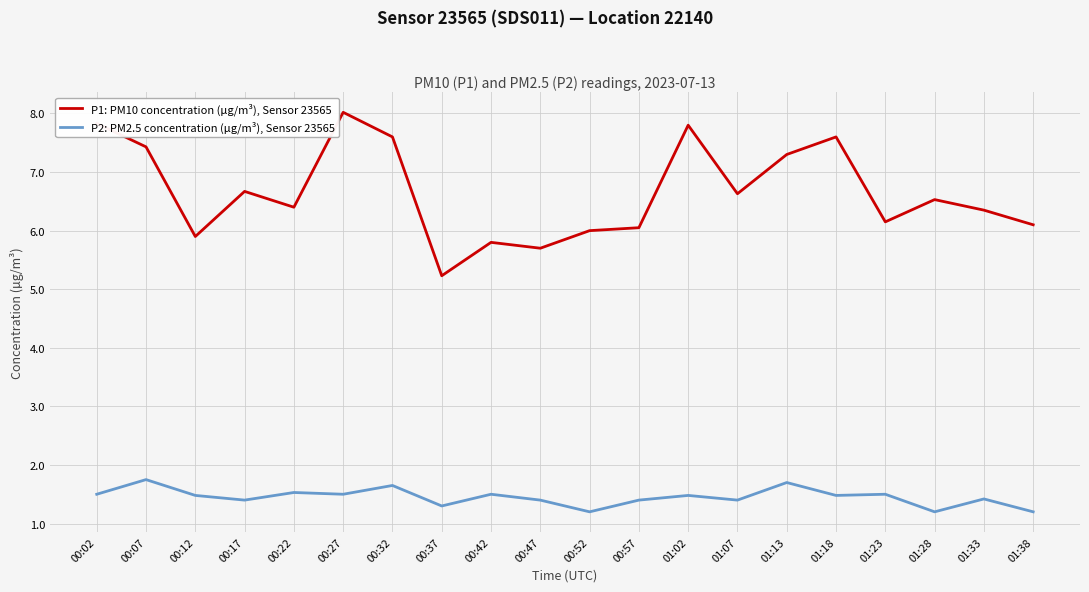

True or false: P1: PM10 concentration (µg/m³), Sensor 23565 and P2: PM2.5 concentration (µg/m³), Sensor 23565 cross at least once.

False